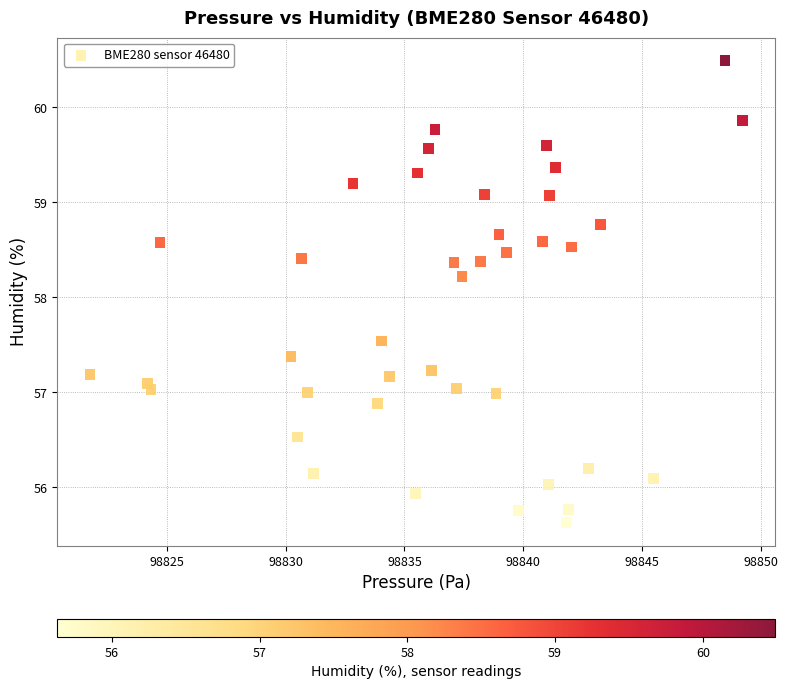

What is the range of X values (max minus min)?

27.5